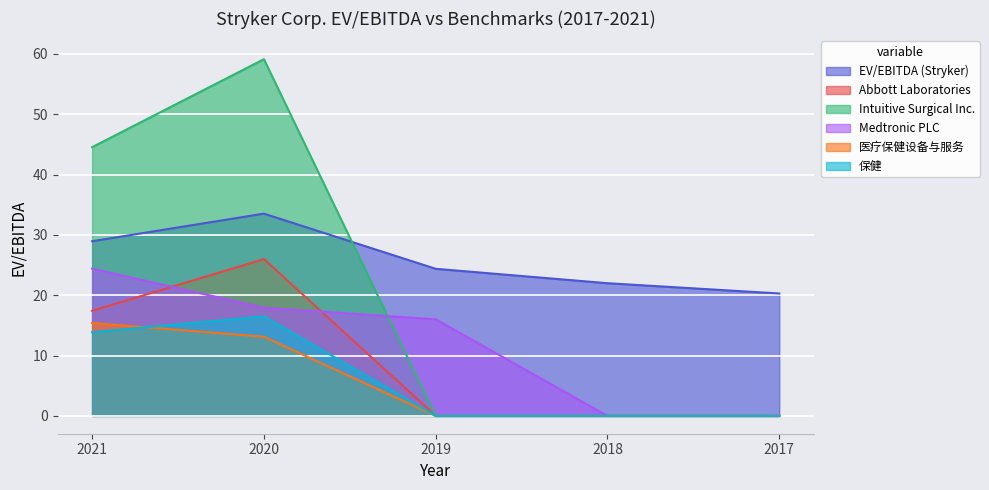

How many data points in Intuitive Surgical Inc. are above 0?

2